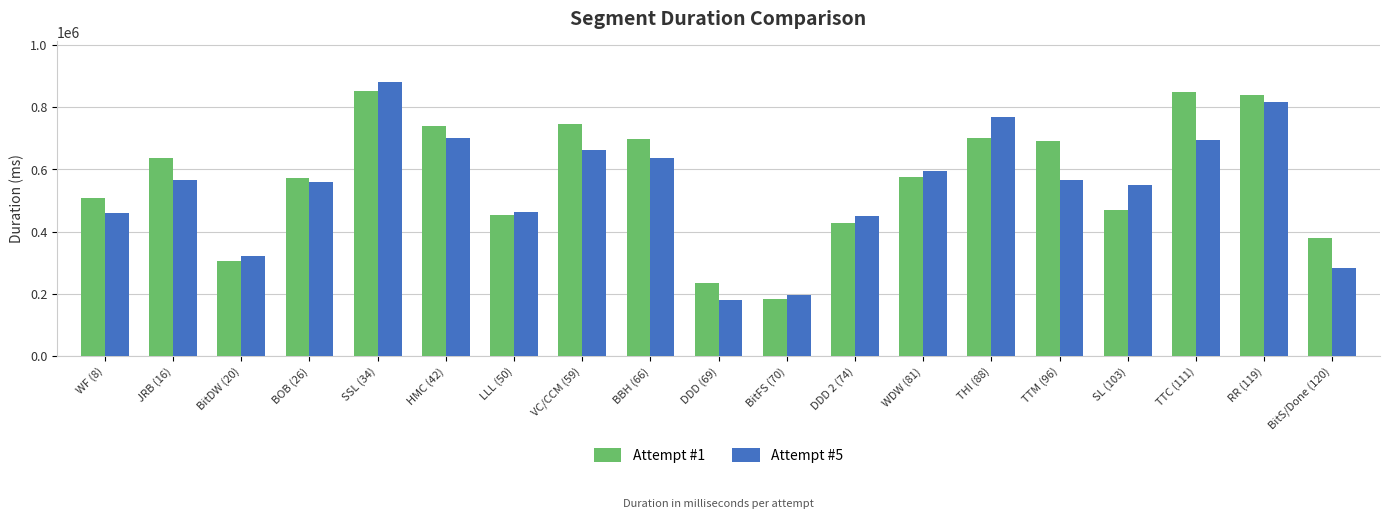

At BBH (66), list the series in order from smallest to largest.

Attempt #5, Attempt #1